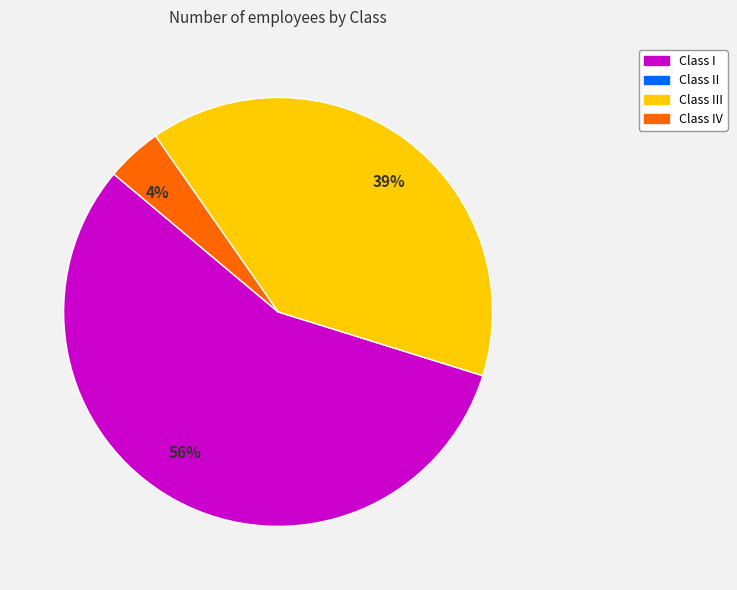

Which has a higher value, 56% or 39%?

56%